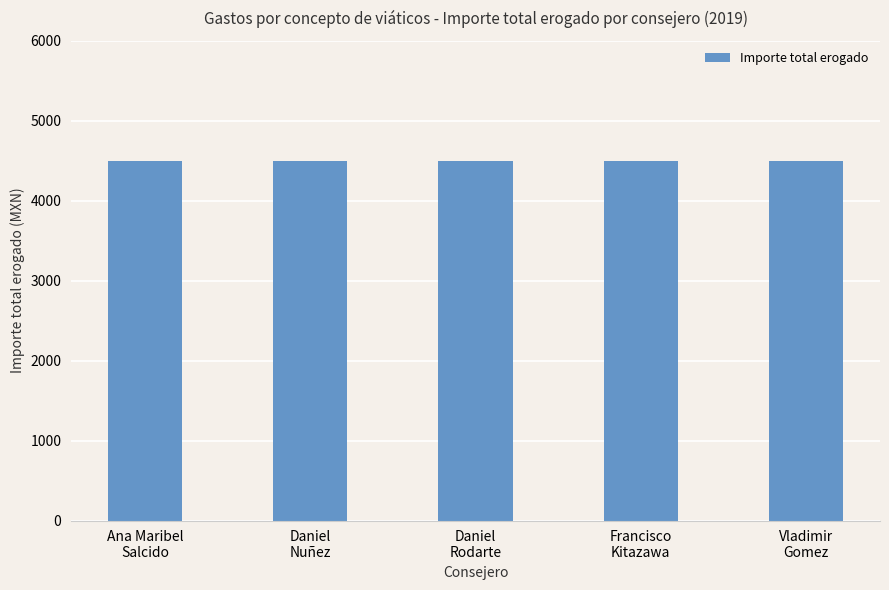

What position from the right is Vladimir Gomez?

1